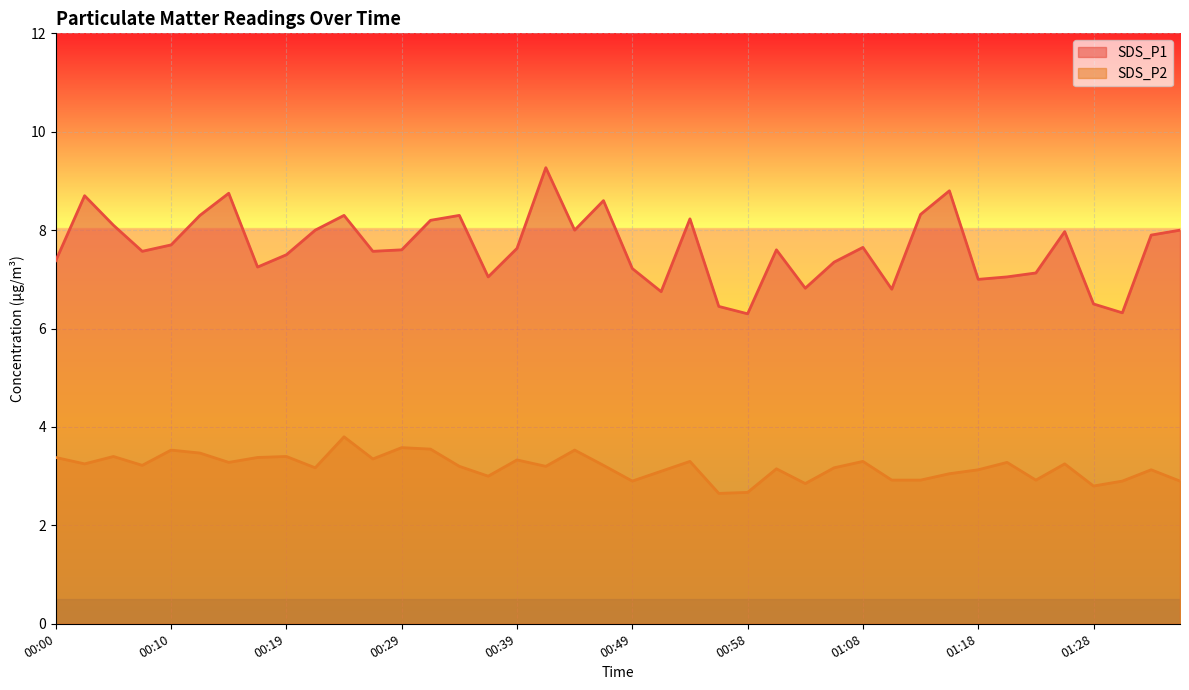

List the series in order of their overall mean, lowest first.

SDS_P2, SDS_P1